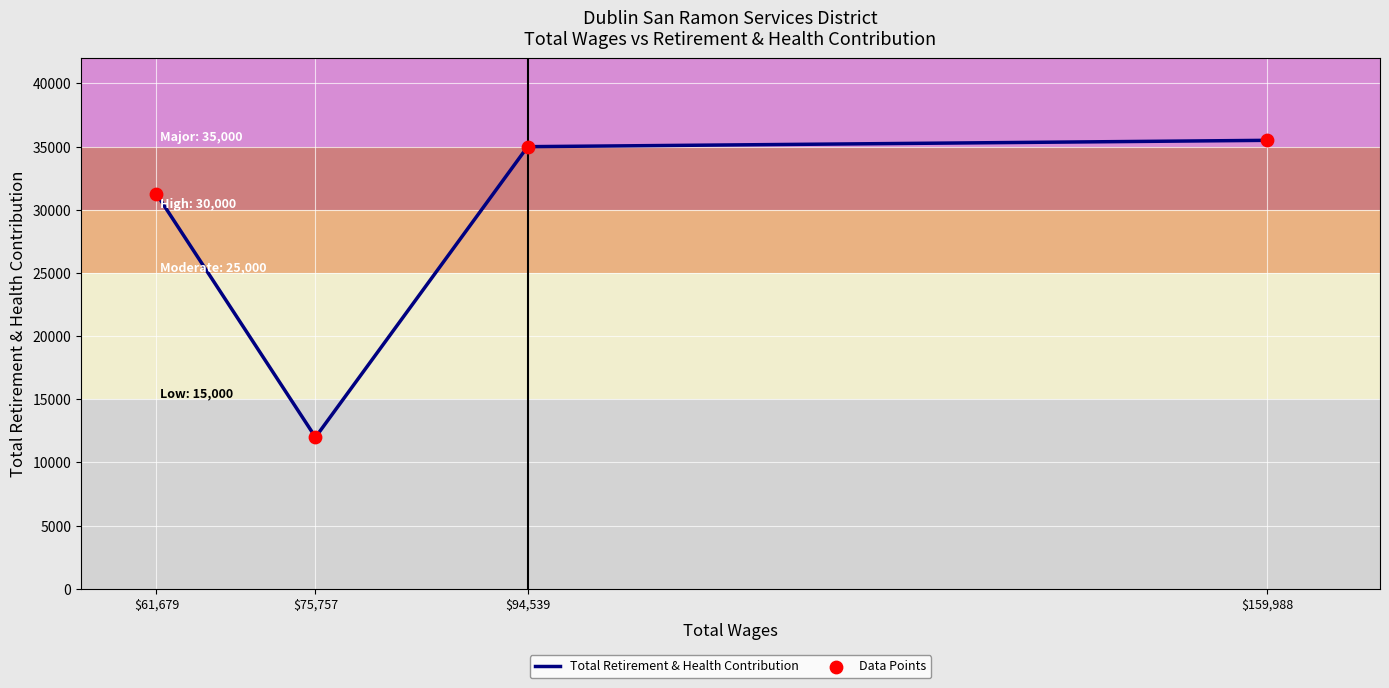

How many interior local valleys (lower than both neighbors) does the data have?

1